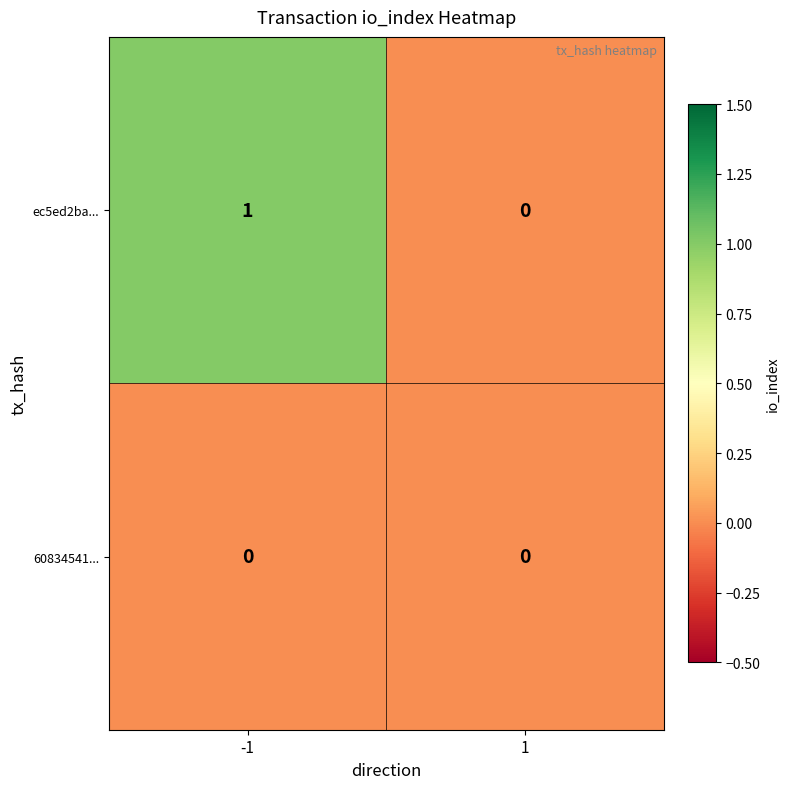

Rank the series by their average value, from highest to lowest.

ec5ed2ba..., 60834541...